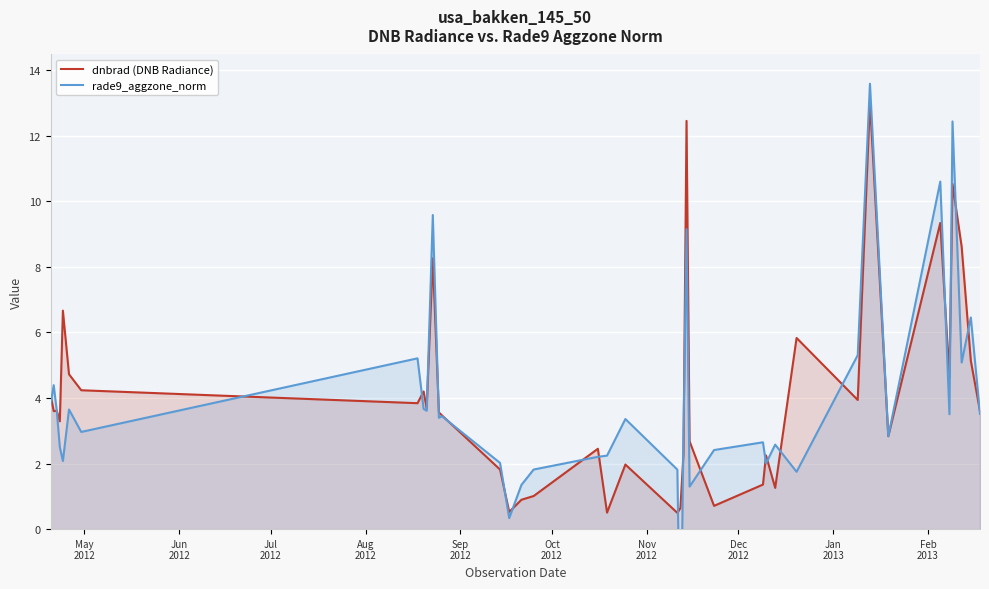

What is the maximum value for dnbrad (DNB Radiance)?

13.1